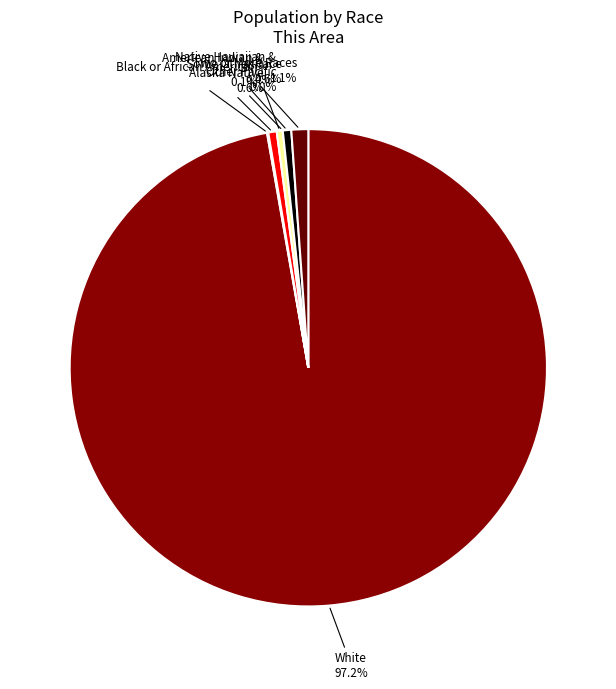

What is the smallest slice in the pie chart?

Native Hawaiian and Other Pacific